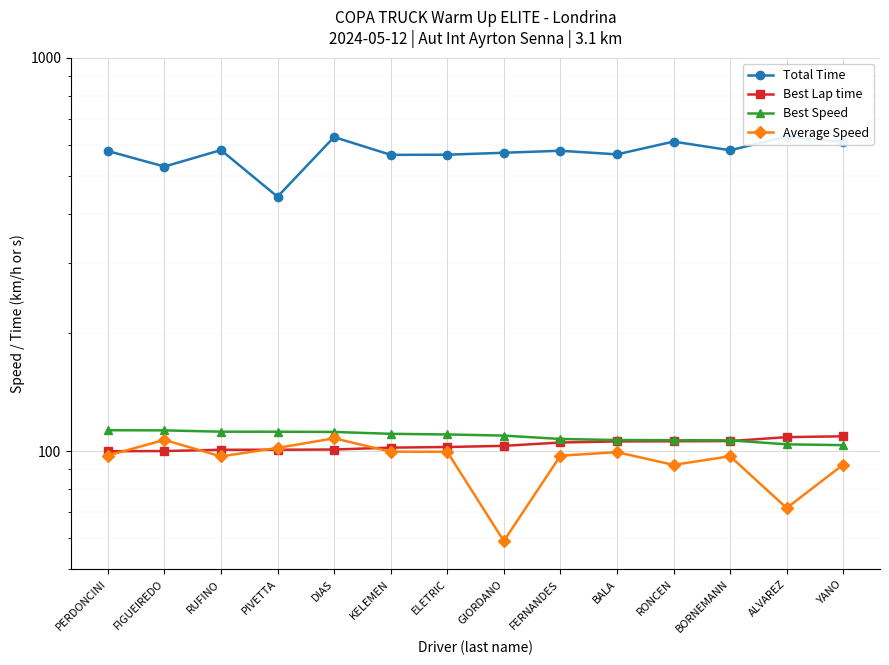

What is the label of the 12th point from the left?

BORNEMANN